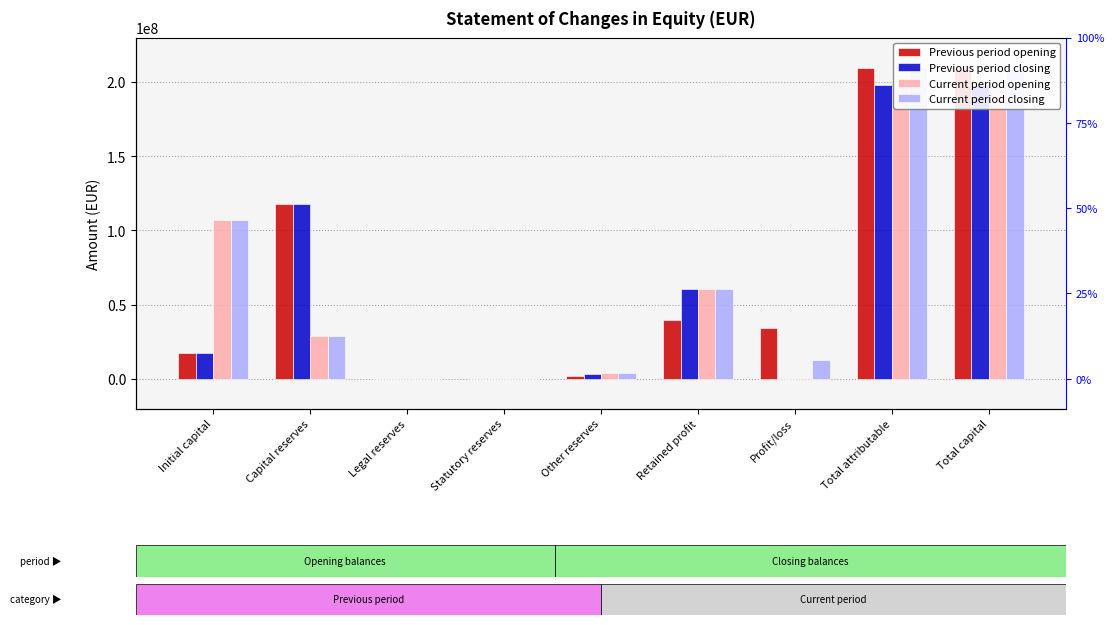

Reading right to left, what are all the values shown in this chart?

Previous period opening: 209264833	209264833	34435400	39683122	2191652	0	0	117662693	17701506
Previous period closing: 198152179	198152179	207028	60809667	3111652	0	0	117750182	17701506
Current period opening: 196870284	196870284	-833437	60807894	3947473	0	0	28760349	106697600
Current period closing: 209243893	209243893	12488293	60807894	3947473	0	0	28760349	106697600